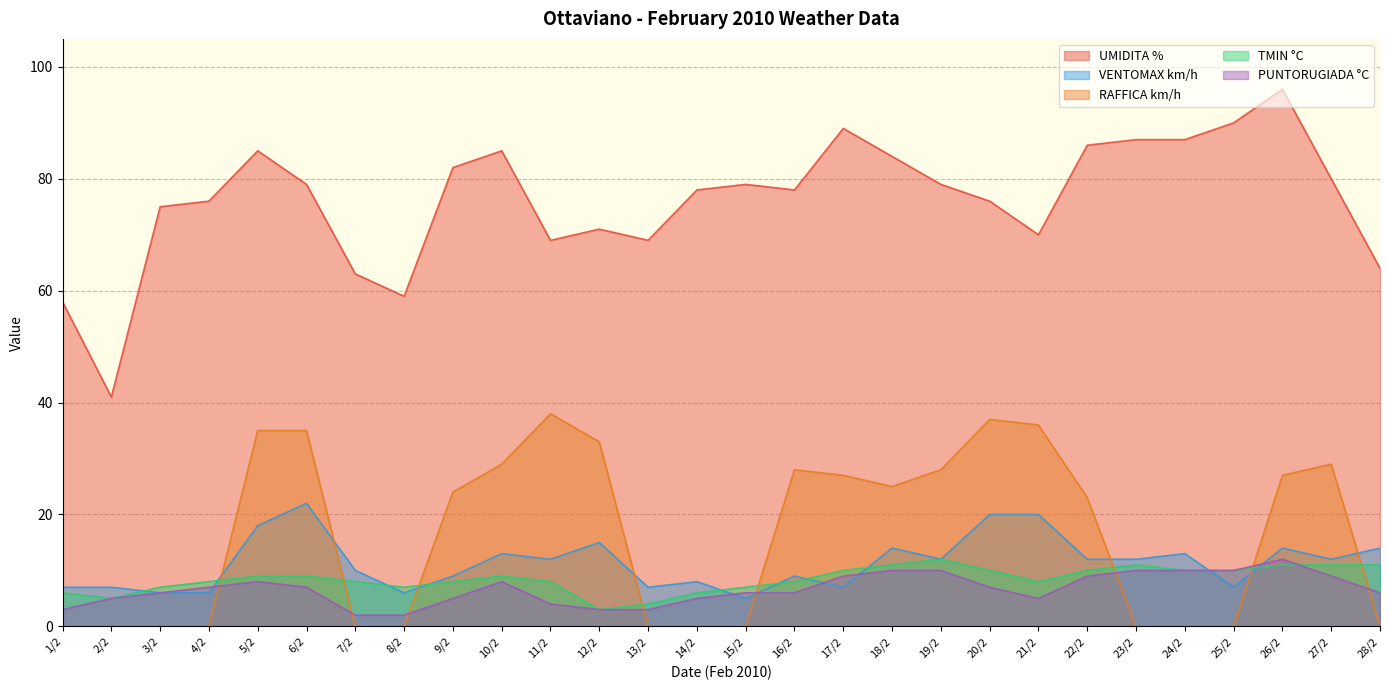

Reading left to right, extract all data points from this chart.

UMIDITA %: 58	41	75	76	85	79	63	59	82	85	69	71	69	78	79	78	89	84	79	76	70	86	87	87	90	96	80	64
VENTOMAX km/h: 7	7	6	6	18	22	10	6	9	13	12	15	7	8	5	9	7	14	12	20	20	12	12	13	7	14	12	14
RAFFICA km/h: 0	0	0	0	35	35	0	0	24	29	38	33	0	0	0	28	27	25	28	37	36	23	0	0	0	27	29	0
TMIN °C: 6	5	7	8	9	9	8	7	8	9	8	3	4	6	7	8	10	11	12	10	8	10	11	10	10	11	11	11
PUNTORUGIADA °C: 3	5	6	7	8	7	2	2	5	8	4	3	3	5	6	6	9	10	10	7	5	9	10	10	10	12	9	6